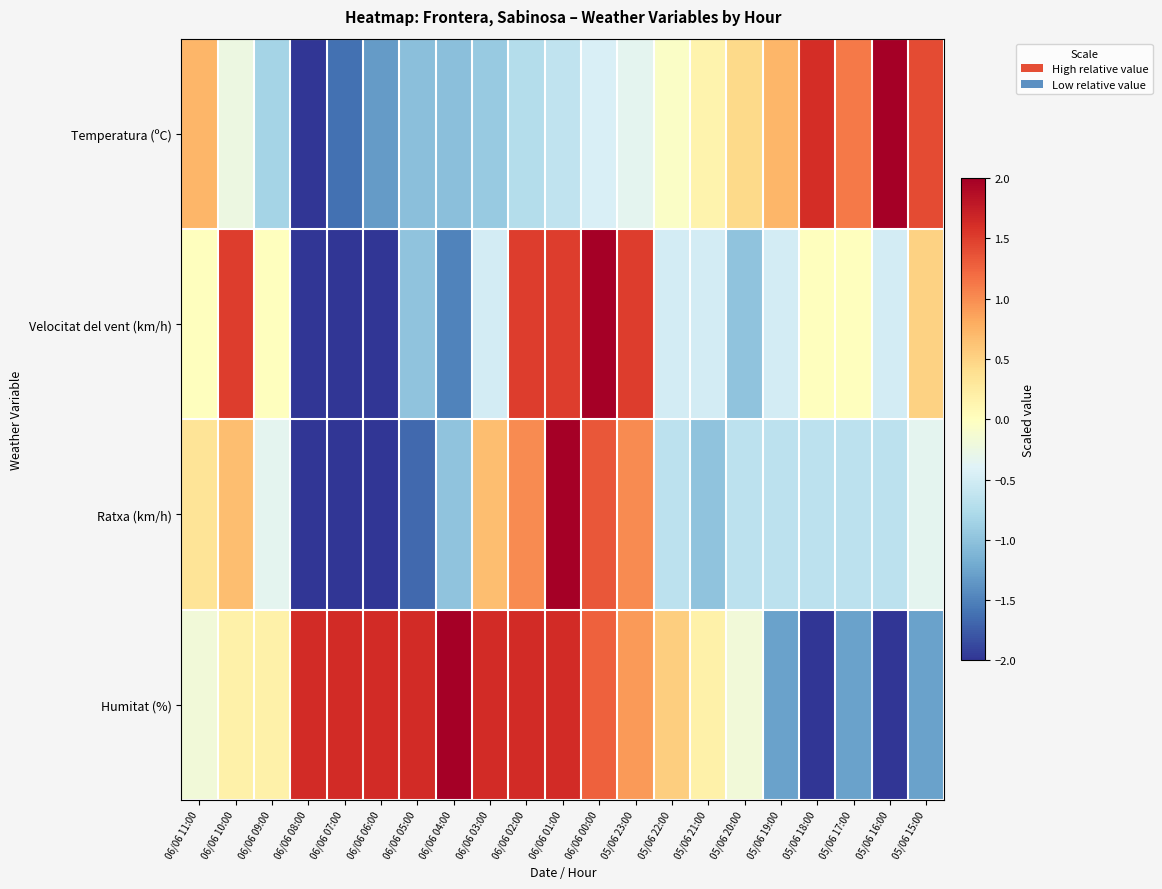

Reading right to left, extract all data points from this chart.

Temperatura (ºC): 05/06 15:00=1.4	05/06 16:00=2.0	05/06 17:00=1.1	05/06 18:00=1.6	05/06 19:00=0.7	05/06 20:00=0.4	05/06 21:00=0.1	05/06 22:00=-0.0	05/06 23:00=-0.3	06/06 00:00=-0.4	06/06 01:00=-0.6	06/06 02:00=-0.7	06/06 03:00=-0.9	06/06 04:00=-1.0	06/06 05:00=-1.0	06/06 06:00=-1.3	06/06 07:00=-1.6	06/06 08:00=-2.0	06/06 09:00=-0.8	06/06 10:00=-0.2	06/06 11:00=0.7
Velocitat del vent (km/h): 05/06 15:00=0.5	05/06 16:00=-0.5	05/06 17:00=0.0	05/06 18:00=0.0	05/06 19:00=-0.5	05/06 20:00=-1.0	05/06 21:00=-0.5	05/06 22:00=-0.5	05/06 23:00=1.5	06/06 00:00=2.0	06/06 01:00=1.5	06/06 02:00=1.5	06/06 03:00=-0.5	06/06 04:00=-1.5	06/06 05:00=-1.0	06/06 06:00=-2.0	06/06 07:00=-2.0	06/06 08:00=-2.0	06/06 09:00=0.0	06/06 10:00=1.5	06/06 11:00=0.0
Ratxa (km/h): 05/06 15:00=-0.3	05/06 16:00=-0.7	05/06 17:00=-0.7	05/06 18:00=-0.7	05/06 19:00=-0.7	05/06 20:00=-0.7	05/06 21:00=-1.0	05/06 22:00=-0.7	05/06 23:00=1.0	06/06 00:00=1.3	06/06 01:00=2.0	06/06 02:00=1.0	06/06 03:00=0.7	06/06 04:00=-1.0	06/06 05:00=-1.7	06/06 06:00=-2.0	06/06 07:00=-2.0	06/06 08:00=-2.0	06/06 09:00=-0.3	06/06 10:00=0.7	06/06 11:00=0.3
Humitat (%): 05/06 15:00=-1.3	05/06 16:00=-2.0	05/06 17:00=-1.3	05/06 18:00=-2.0	05/06 19:00=-1.3	05/06 20:00=-0.2	05/06 21:00=0.2	05/06 22:00=0.5	05/06 23:00=0.9	06/06 00:00=1.3	06/06 01:00=1.6	06/06 02:00=1.6	06/06 03:00=1.6	06/06 04:00=2.0	06/06 05:00=1.6	06/06 06:00=1.6	06/06 07:00=1.6	06/06 08:00=1.6	06/06 09:00=0.2	06/06 10:00=0.2	06/06 11:00=-0.2